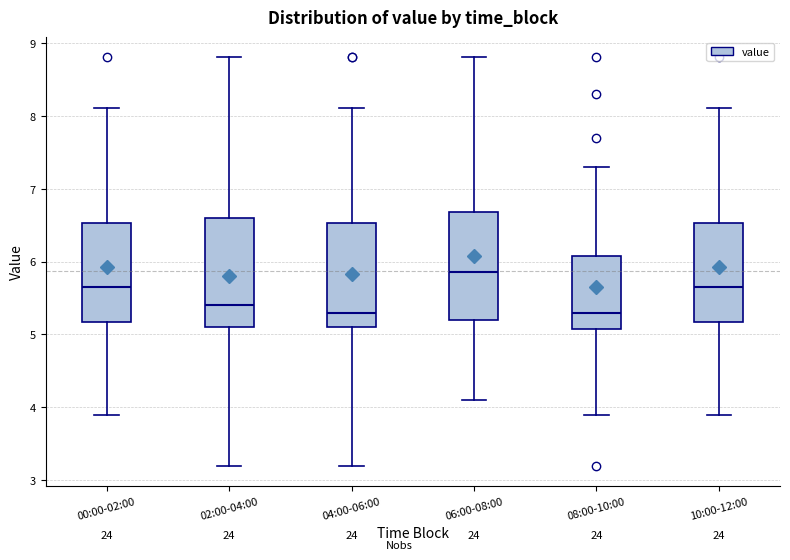

Where does the lower whisker of the box for 10:00-12:00 end on the y-axis? The values are not printed on the chart, so give them approximately, as read against the axis.

3.9